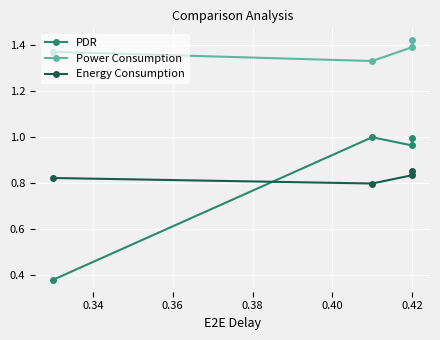

What is the spread (max minus min) of values at 0.32?

1.0